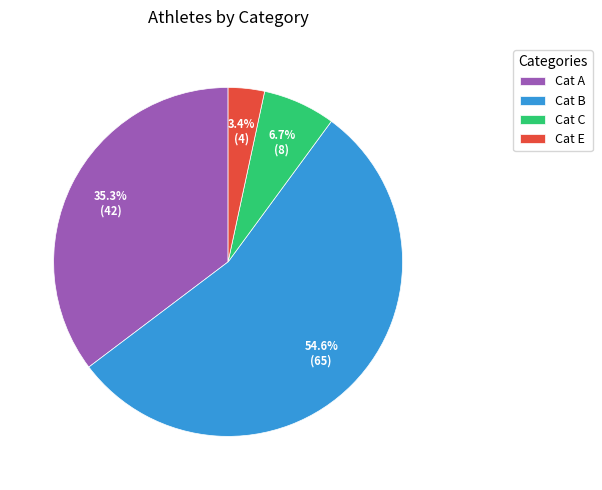

Rank the categories by value from highest to lowest.

Cat B, Cat A, Cat C, Cat E